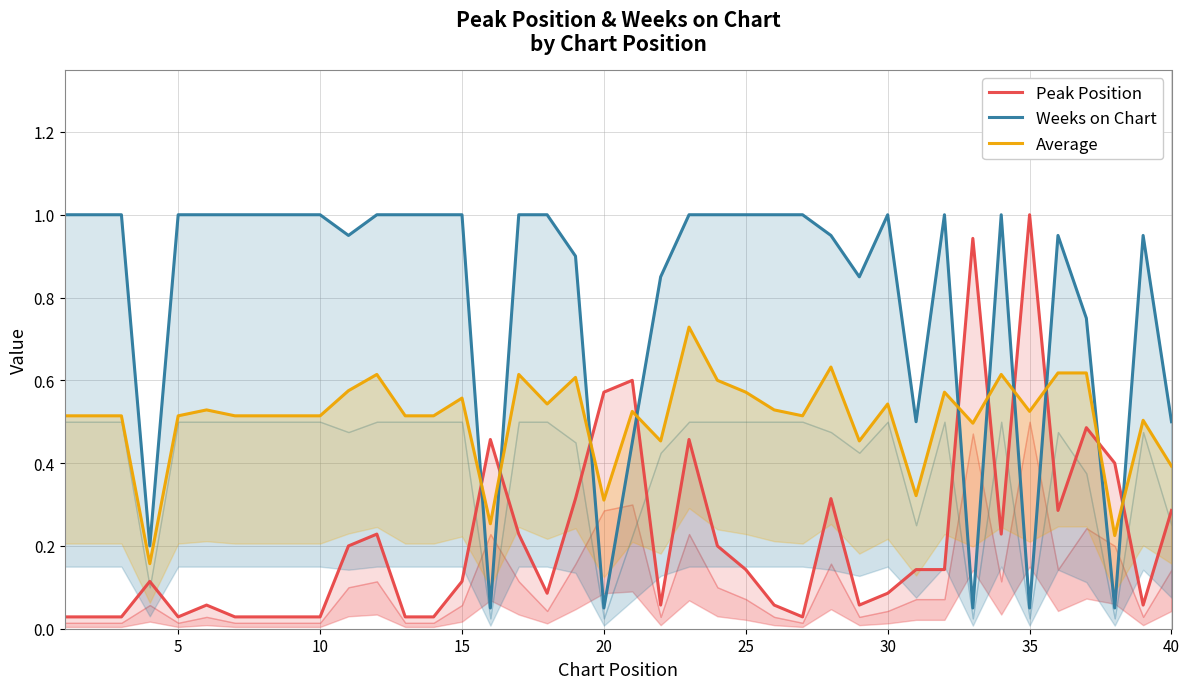

In Weeks on Chart, how many points are higher than both neighbors (excluding endpoints)?

5